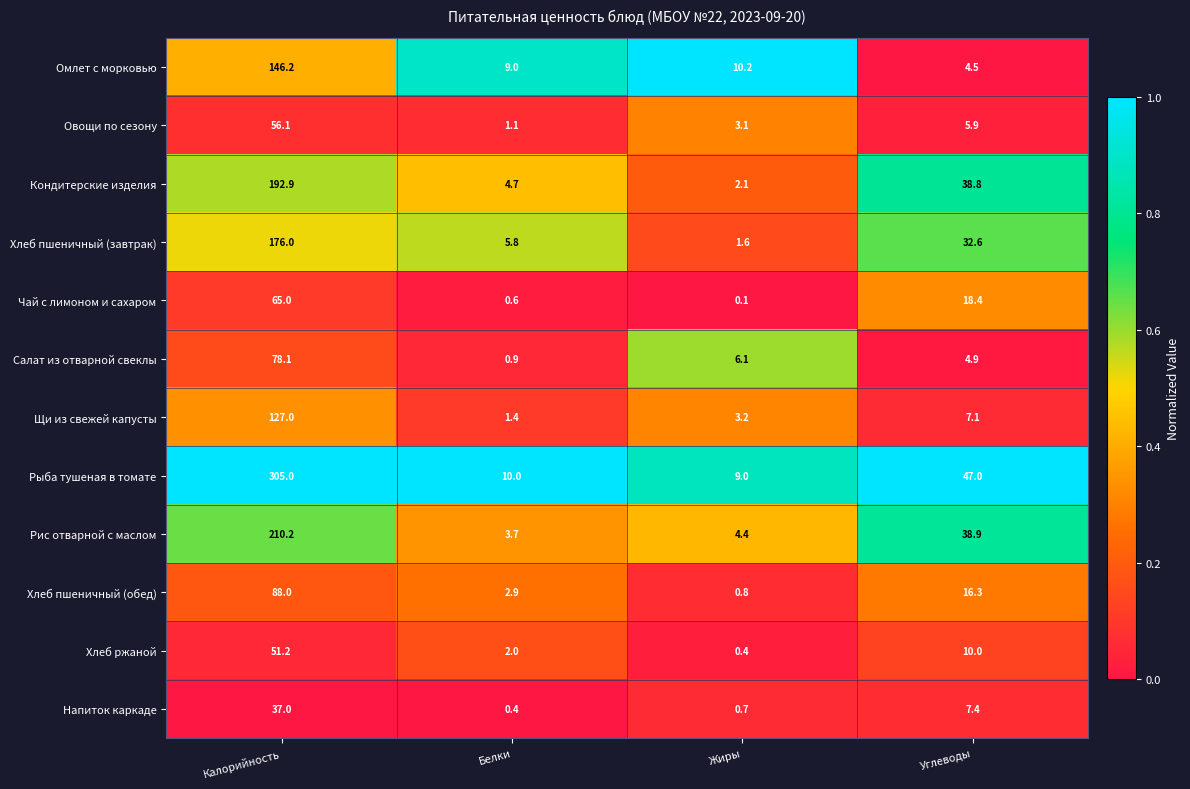

At how many categories does at least one series exceed 0?

4